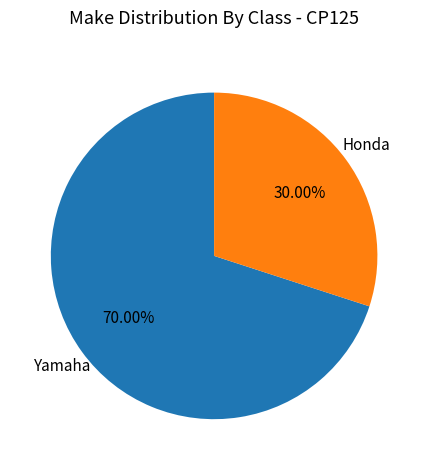

How much of the chart is everything except Yamaha?

30.0%